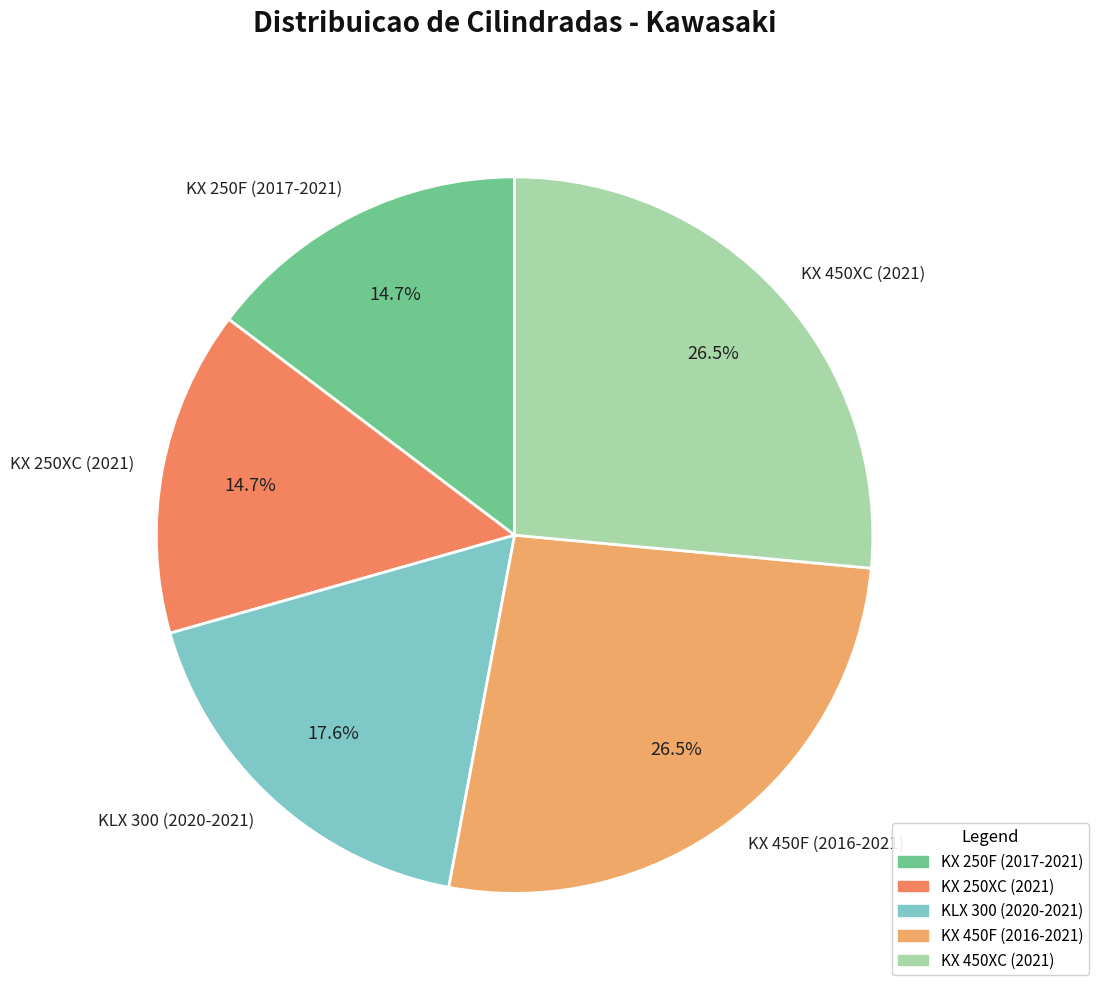

Does KLX 300 (2020-2021) account for over 50% of the chart?

No